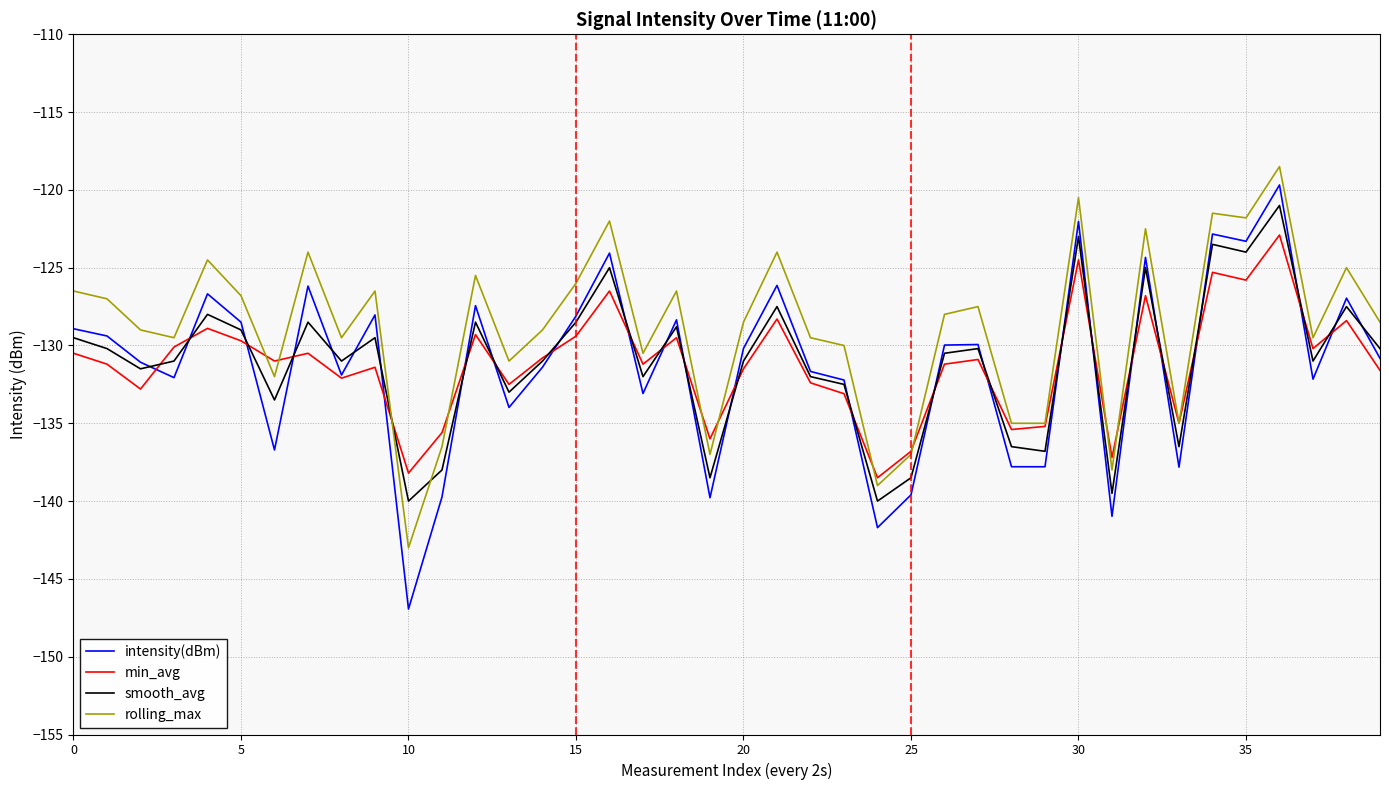

Which series has the widest spread of values?

intensity(dBm)